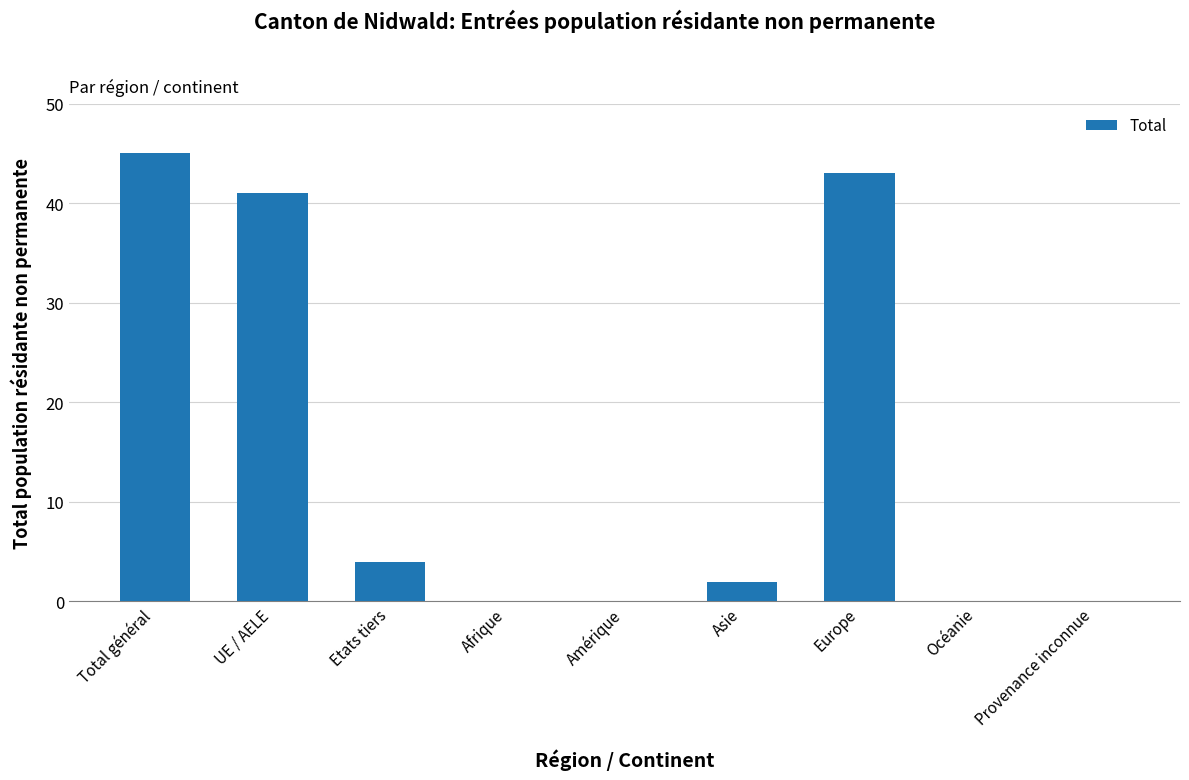

Are the bars grouped side by side (vs. stacked)?

No